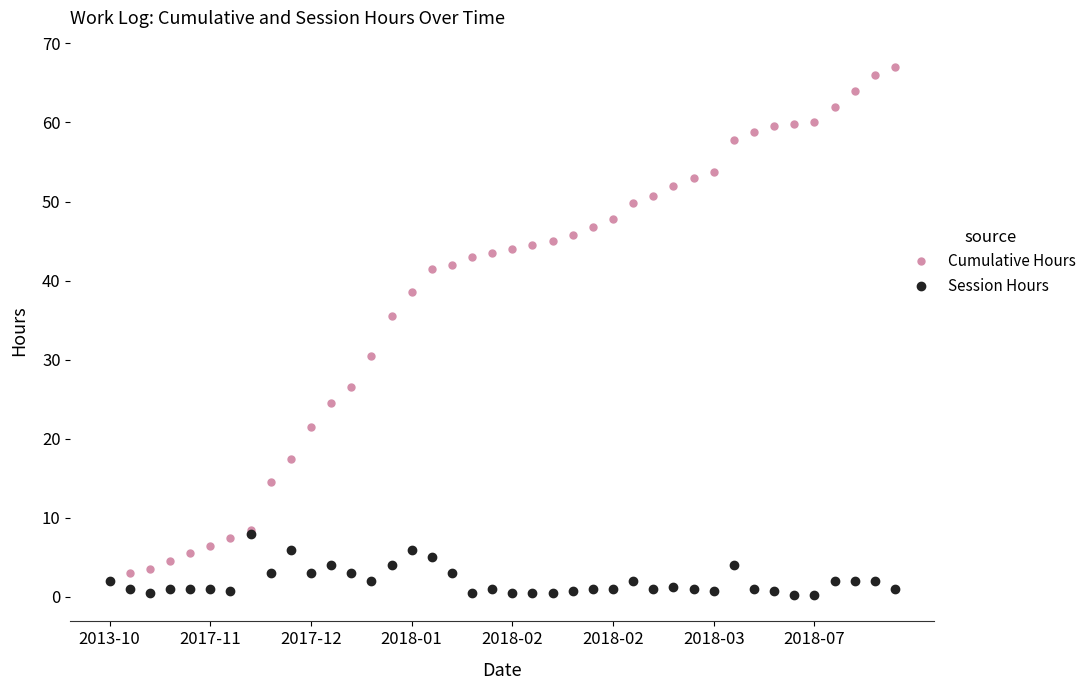

Which series has the largest total across all categories?

Cumulative Hours